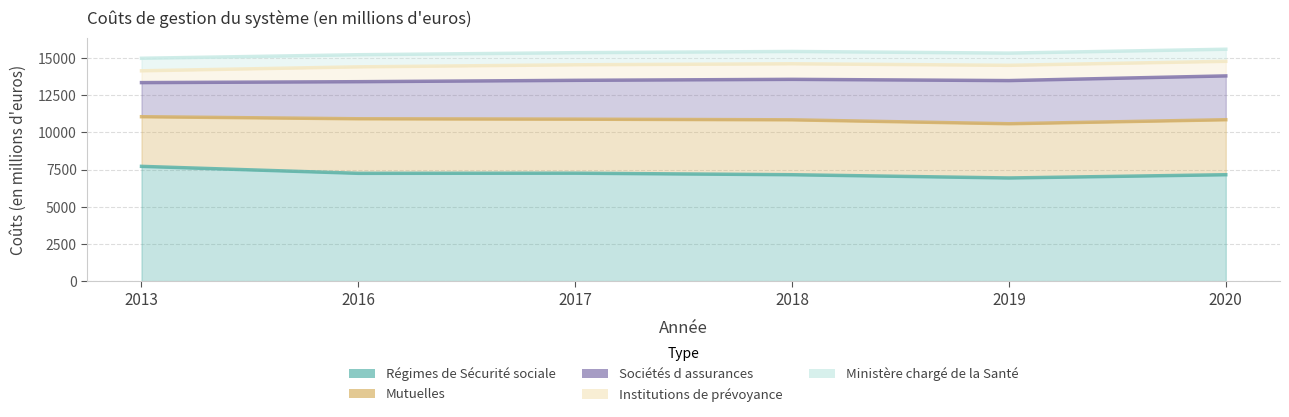

True or false: Régimes de Sécurité sociale has more than 1 interior local peaks.

False